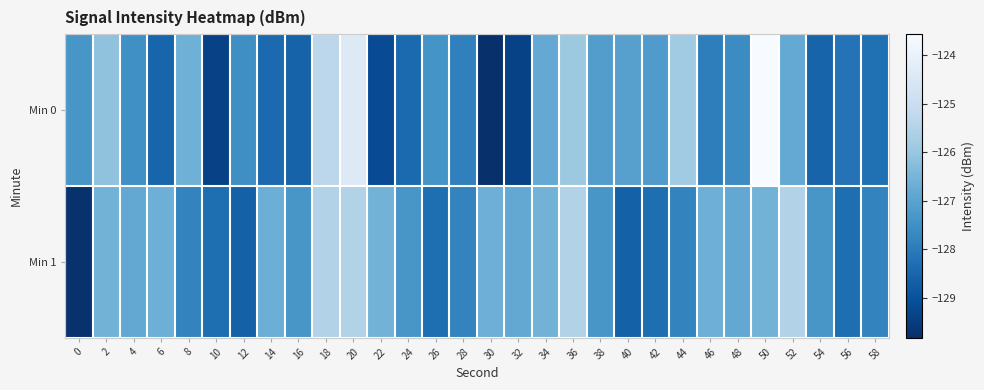

At which category is the sum across all series the highest?

20